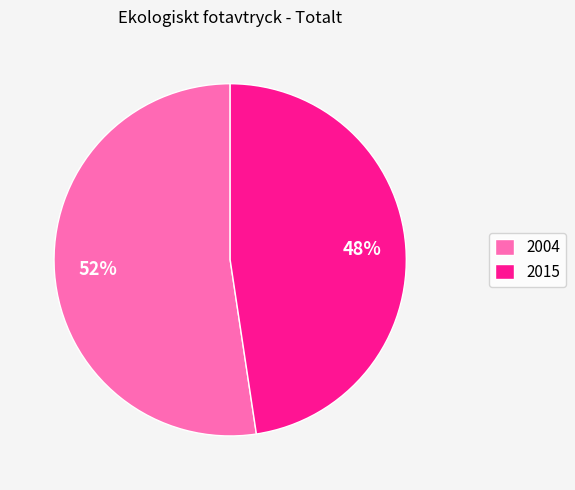

To the nearest percent, what portion does 2004 represent?

52%